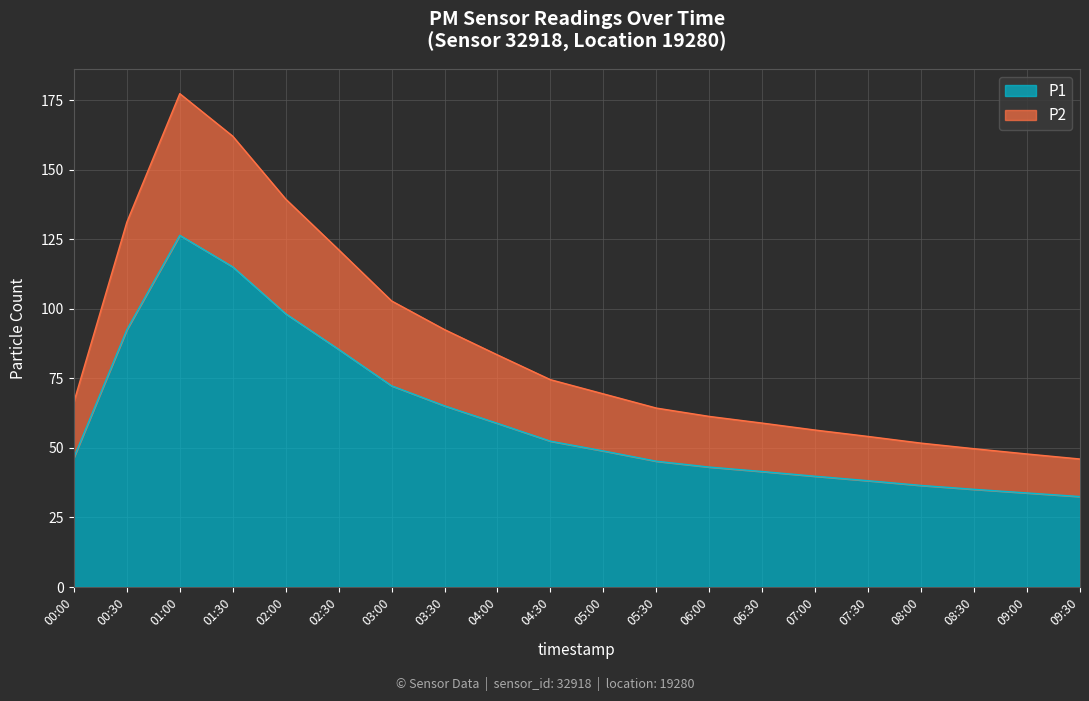

True or false: P1 and P2 cross at least once.

False